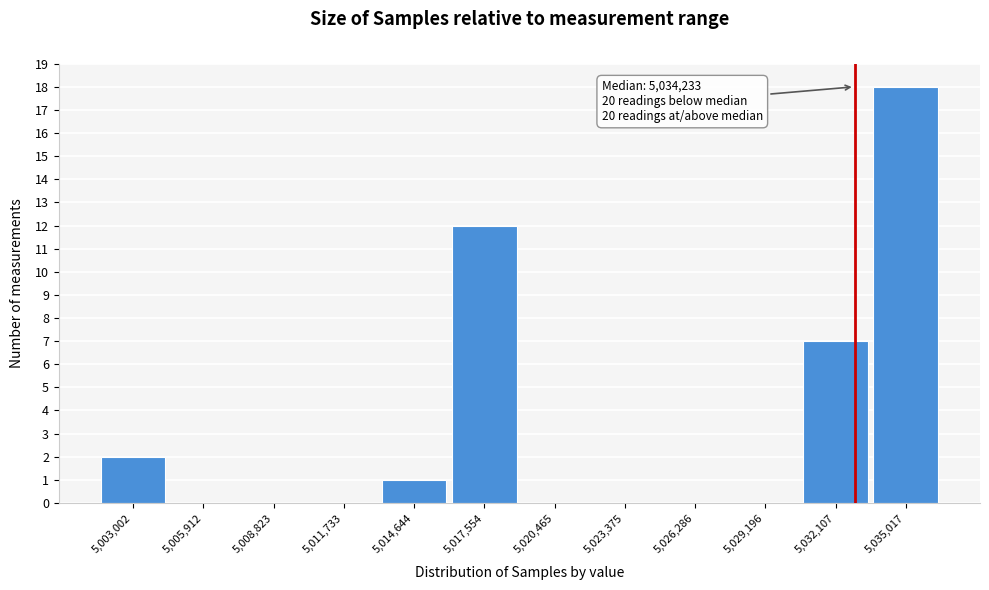

Reading left to right, extract all data points from this chart.

5,003,002=2	5,005,912=0	5,008,823=0	5,011,733=0	5,014,644=1	5,017,554=12	5,020,465=0	5,023,375=0	5,026,286=0	5,029,196=0	5,032,107=7	5,035,017=18